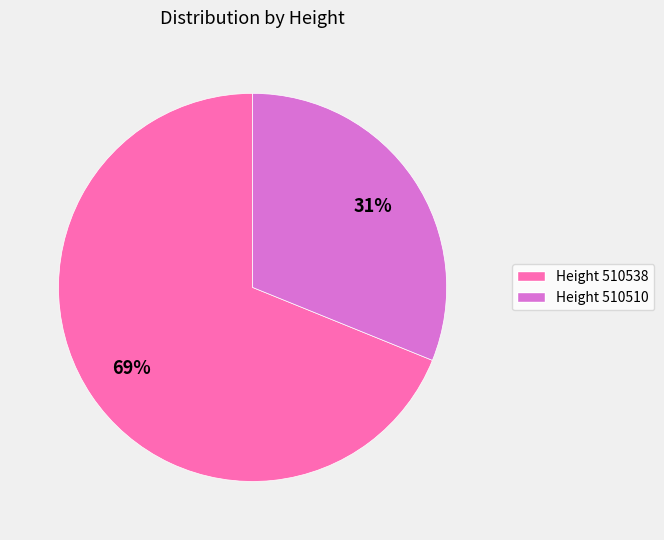

Count the number of slices in the pie.

2